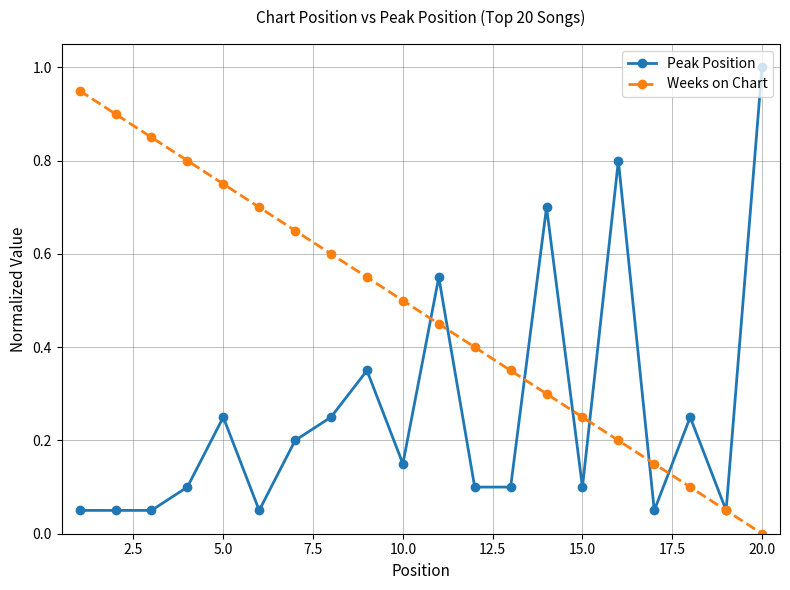

Which series has the largest total across all categories?

Weeks on Chart